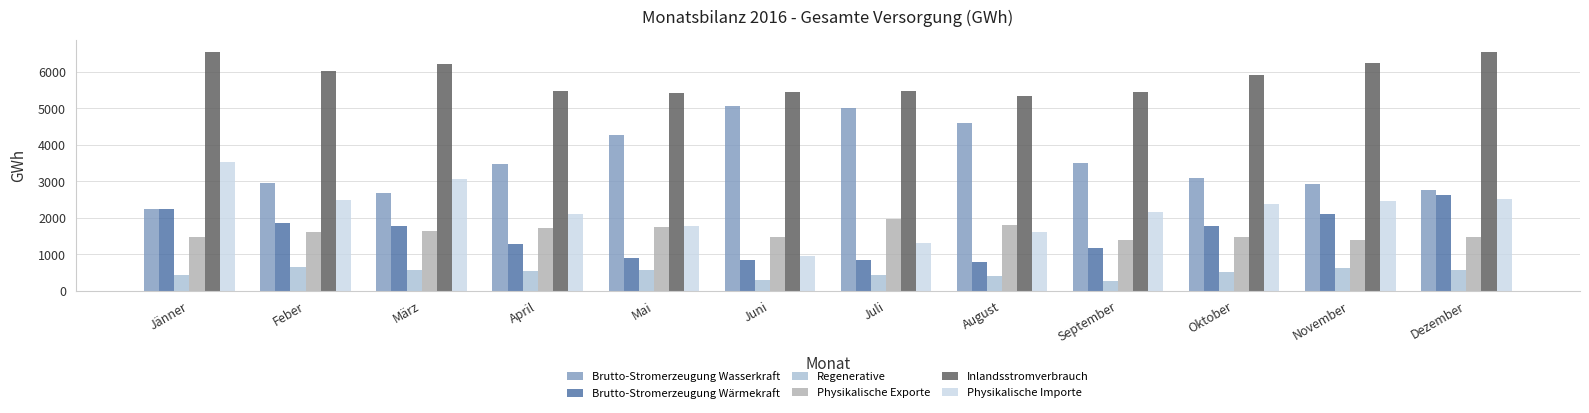

The value of Brutto-Stromerzeugung Wasserkraft at April is 1890.6. True or false?

False